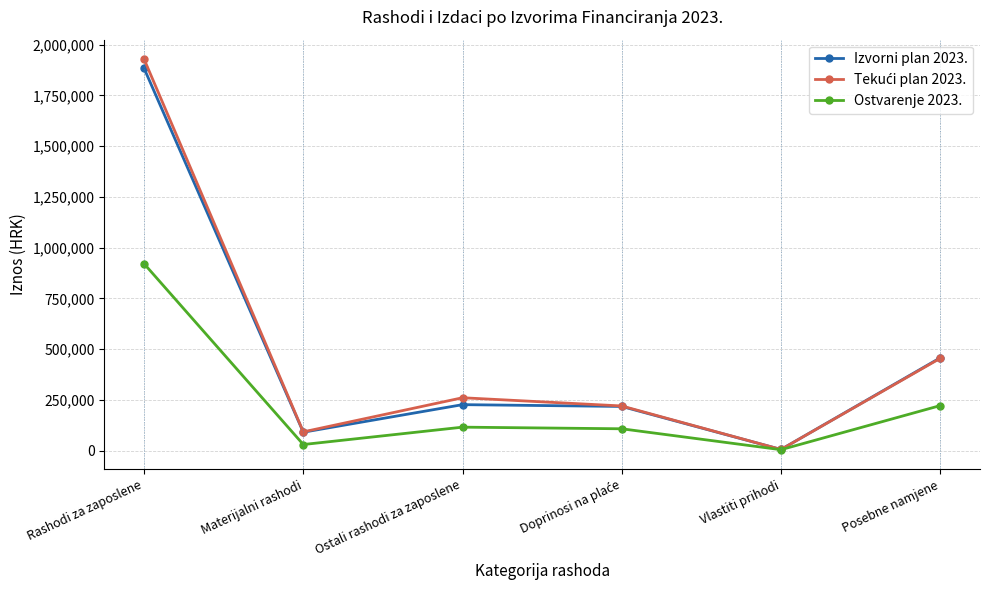

Where is the first local minimum for Ostvarenje 2023.?

Materijalni rashodi